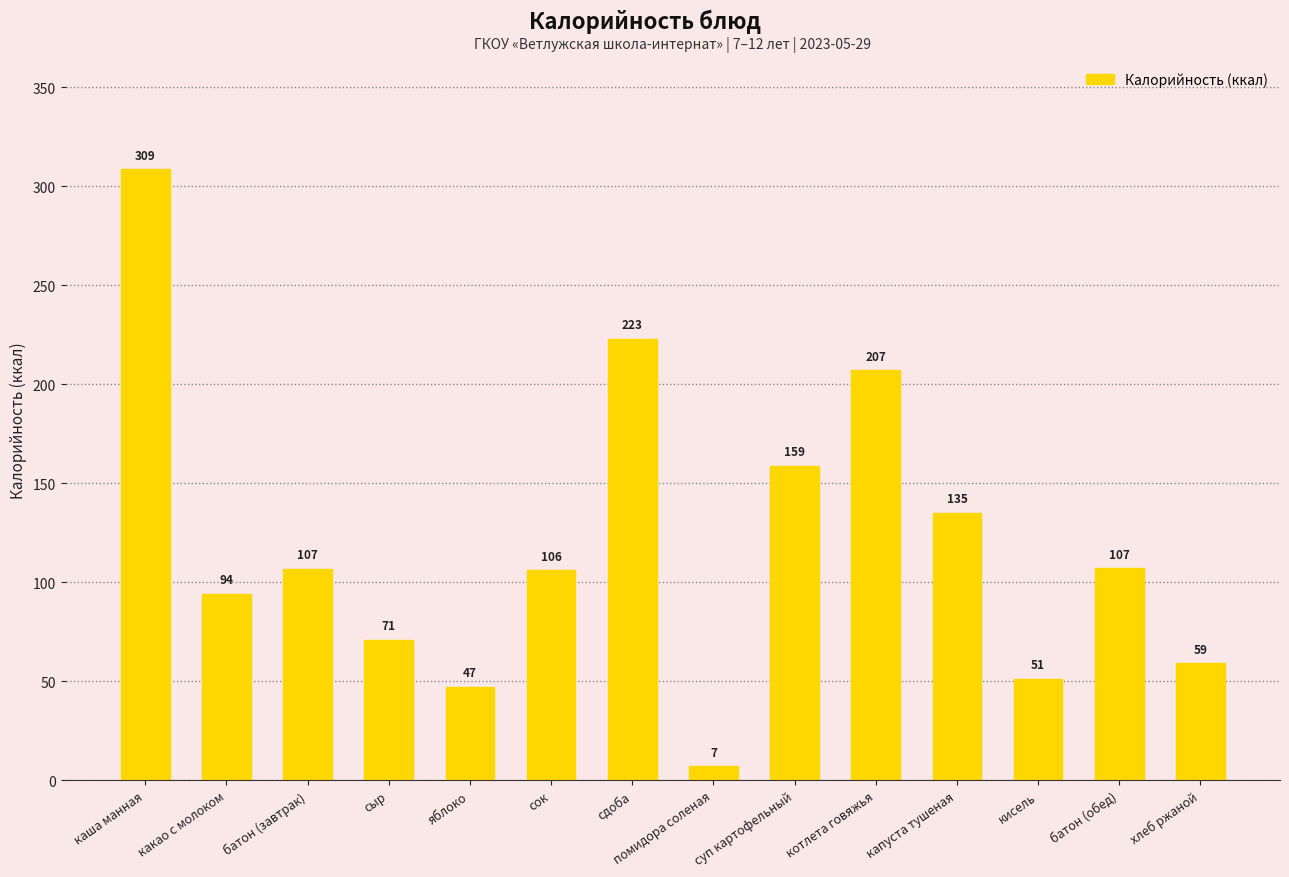

What is the value of the 9th bar from the left?

159.0